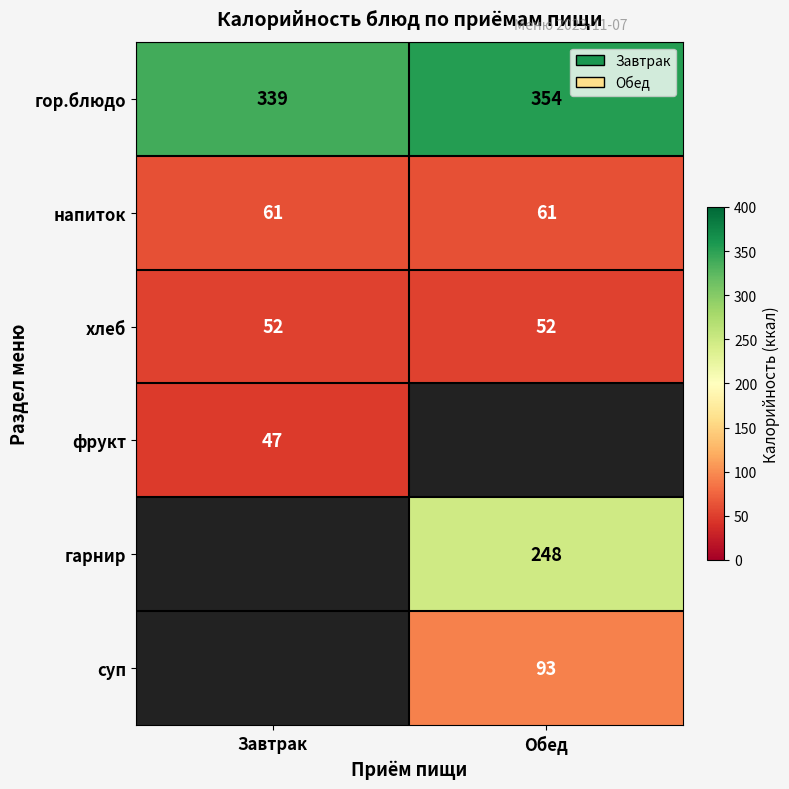

What is the minimum value shown in the chart?

47.0